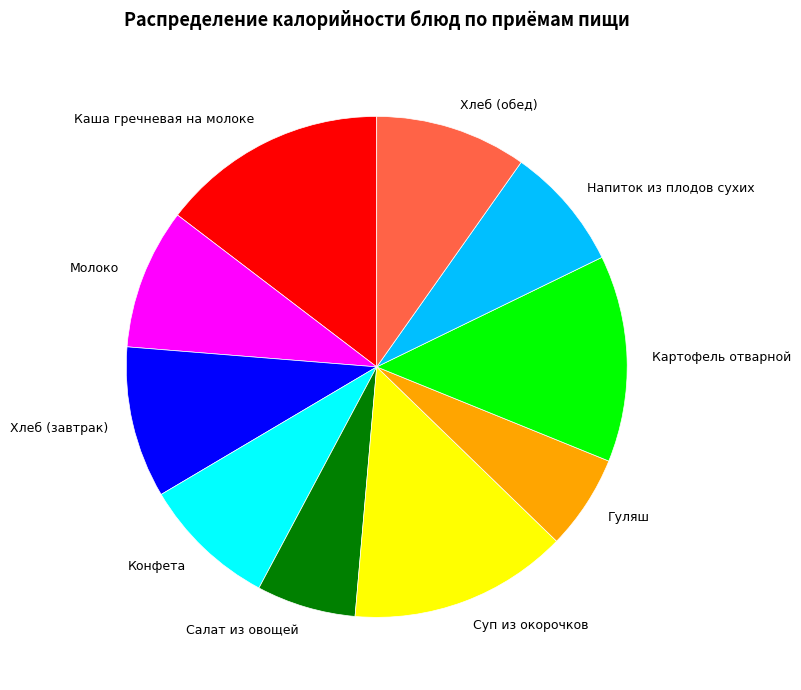

Count the number of slices in the pie.

10